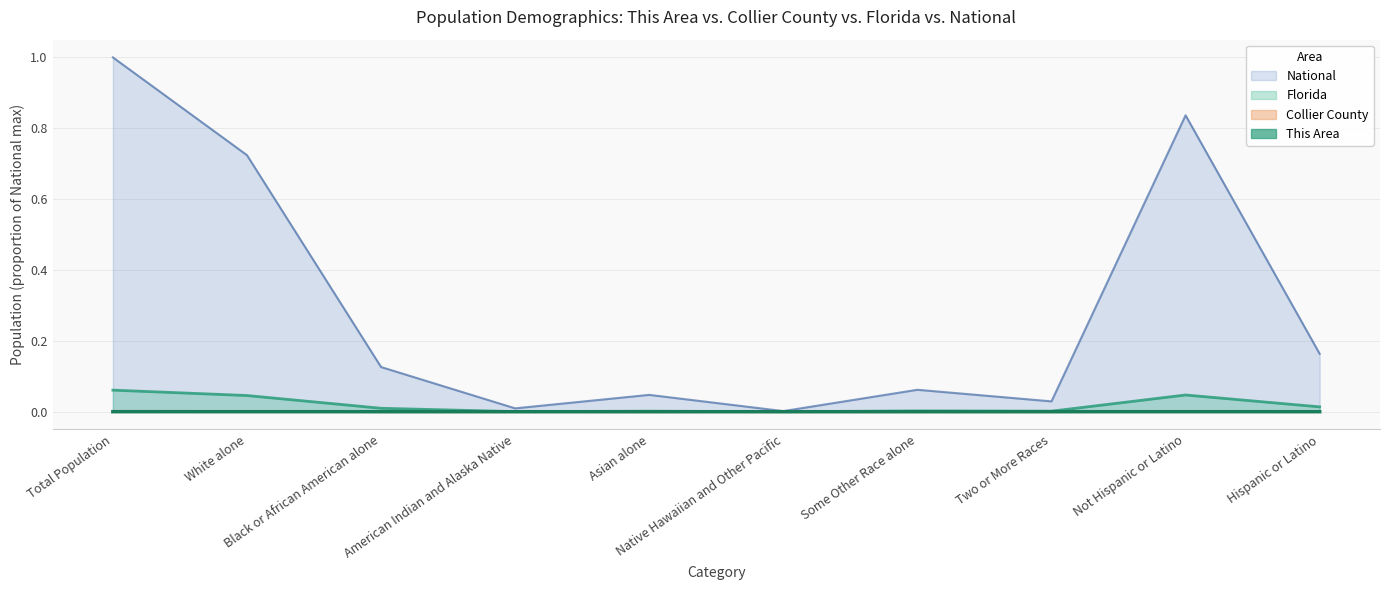

Which series changed the most between Black or African American alone and Not Hispanic or Latino?

National